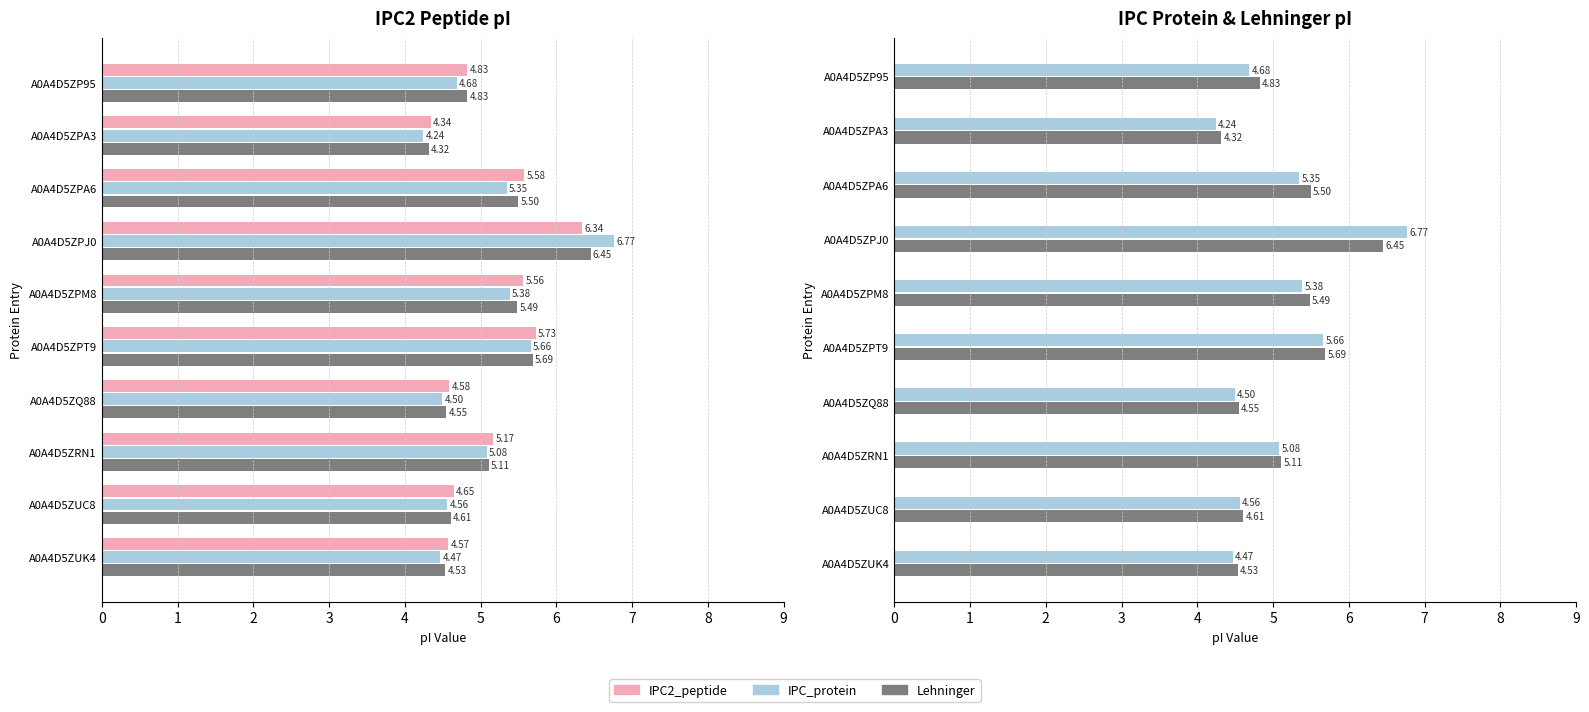

Count the number of categories in the chart.

10